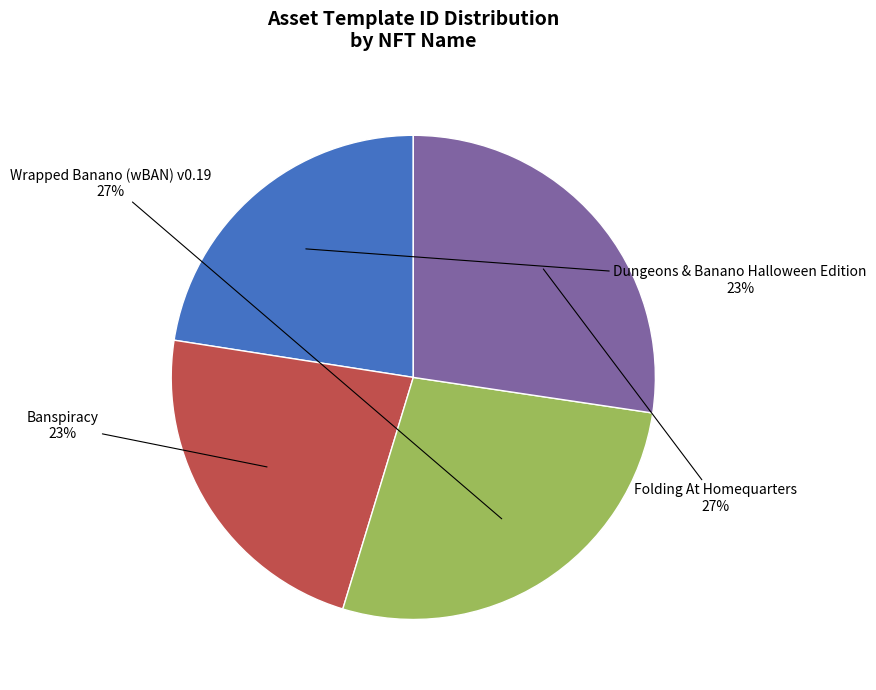

Is there any slice that represents more than half of the pie?

No